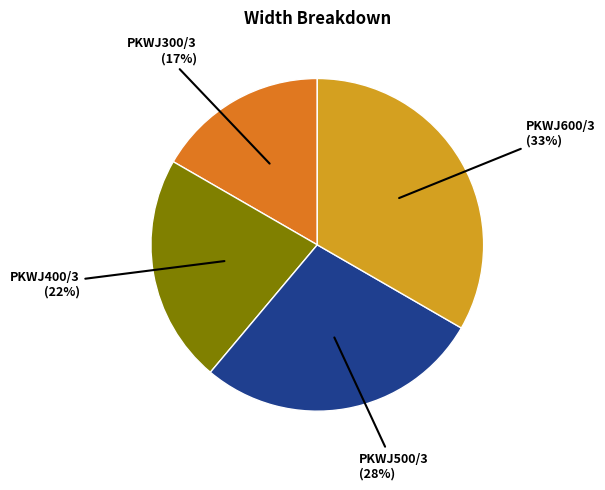

Which has a higher value, PKWJ400/3 or PKWJ300/3?

PKWJ400/3